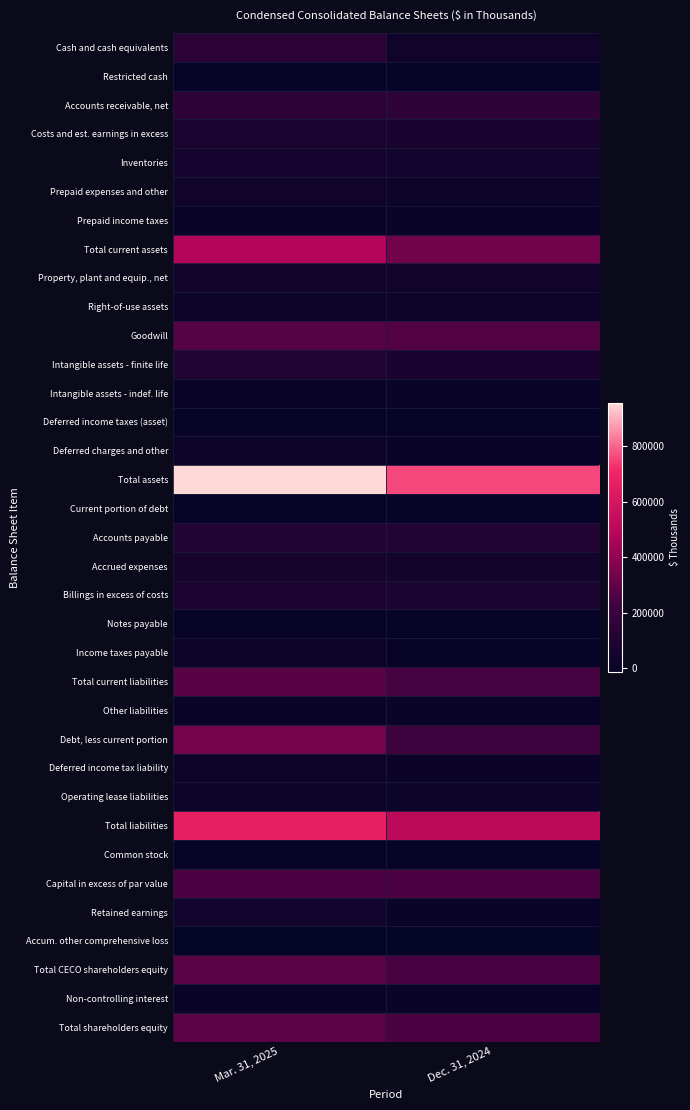

Reading left to right, what are all the values shown in this chart?

Cash and cash equivalents: Mar. 31, 2025=146471	Dec. 31, 2024=37832
Restricted cash: Mar. 31, 2025=205	Dec. 31, 2024=369
Accounts receivable, net: Mar. 31, 2025=152405	Dec. 31, 2024=159572
Costs and est. earnings in excess: Mar. 31, 2025=83335	Dec. 31, 2024=69889
Inventories: Mar. 31, 2025=52919	Dec. 31, 2024=42624
Prepaid expenses and other: Mar. 31, 2025=36910	Dec. 31, 2024=16859
Prepaid income taxes: Mar. 31, 2025=3856	Dec. 31, 2024=3826
Total current assets: Mar. 31, 2025=476101	Dec. 31, 2024=330971
Property, plant and equip., net: Mar. 31, 2025=46063	Dec. 31, 2024=33810
Right-of-use assets: Mar. 31, 2025=24419	Dec. 31, 2024=25102
Goodwill: Mar. 31, 2025=274769	Dec. 31, 2024=269747
Intangible assets - finite life: Mar. 31, 2025=109250	Dec. 31, 2024=74050
Intangible assets - indef. life: Mar. 31, 2025=9559	Dec. 31, 2024=9466
Deferred income taxes (asset): Mar. 31, 2025=210	Dec. 31, 2024=966
Deferred charges and other: Mar. 31, 2025=16724	Dec. 31, 2024=15587
Total assets: Mar. 31, 2025=957095	Dec. 31, 2024=759699
Current portion of debt: Mar. 31, 2025=1673	Dec. 31, 2024=1650
Accounts payable: Mar. 31, 2025=109504	Dec. 31, 2024=109671
Accrued expenses: Mar. 31, 2025=59176	Dec. 31, 2024=47528
Billings in excess of costs: Mar. 31, 2025=87870	Dec. 31, 2024=81501
Notes payable: Mar. 31, 2025=700	Dec. 31, 2024=1700
Income taxes payable: Mar. 31, 2025=19831	Dec. 31, 2024=2612
Total current liabilities: Mar. 31, 2025=278754	Dec. 31, 2024=244662
Other liabilities: Mar. 31, 2025=4314	Dec. 31, 2024=14362
Debt, less current portion: Mar. 31, 2025=338037	Dec. 31, 2024=217230
Deferred income tax liability: Mar. 31, 2025=26481	Dec. 31, 2024=11322
Operating lease liabilities: Mar. 31, 2025=19458	Dec. 31, 2024=20230
Total liabilities: Mar. 31, 2025=667044	Dec. 31, 2024=507806
Common stock: Mar. 31, 2025=352	Dec. 31, 2024=349
Capital in excess of par value: Mar. 31, 2025=255807	Dec. 31, 2024=255211
Retained earnings: Mar. 31, 2025=42554	Dec. 31, 2024=6570
Accum. other comprehensive loss: Mar. 31, 2025=-12922	Dec. 31, 2024=-14441
Total CECO shareholders equity: Mar. 31, 2025=285791	Dec. 31, 2024=247689
Non-controlling interest: Mar. 31, 2025=4260	Dec. 31, 2024=4204
Total shareholders equity: Mar. 31, 2025=290051	Dec. 31, 2024=251893